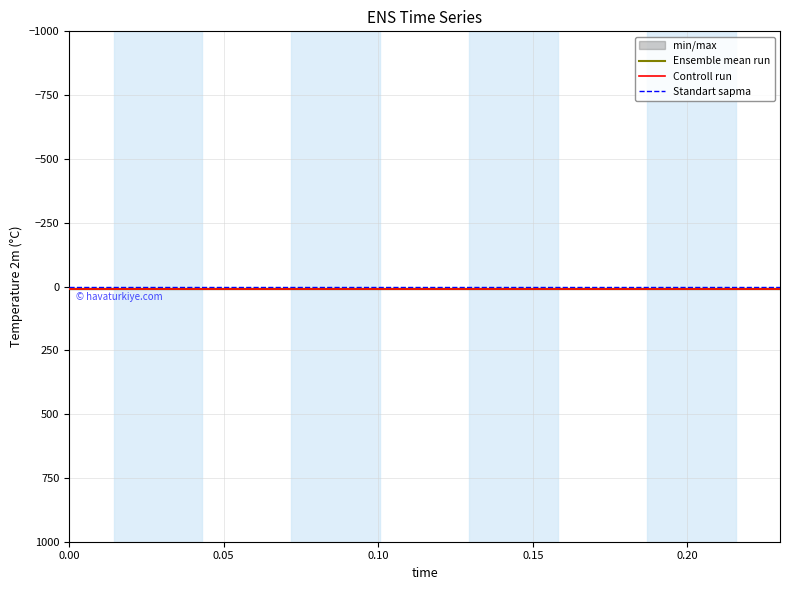

Between 0.10 and 0.15, which series saw the biggest shift?

Ensemble mean run